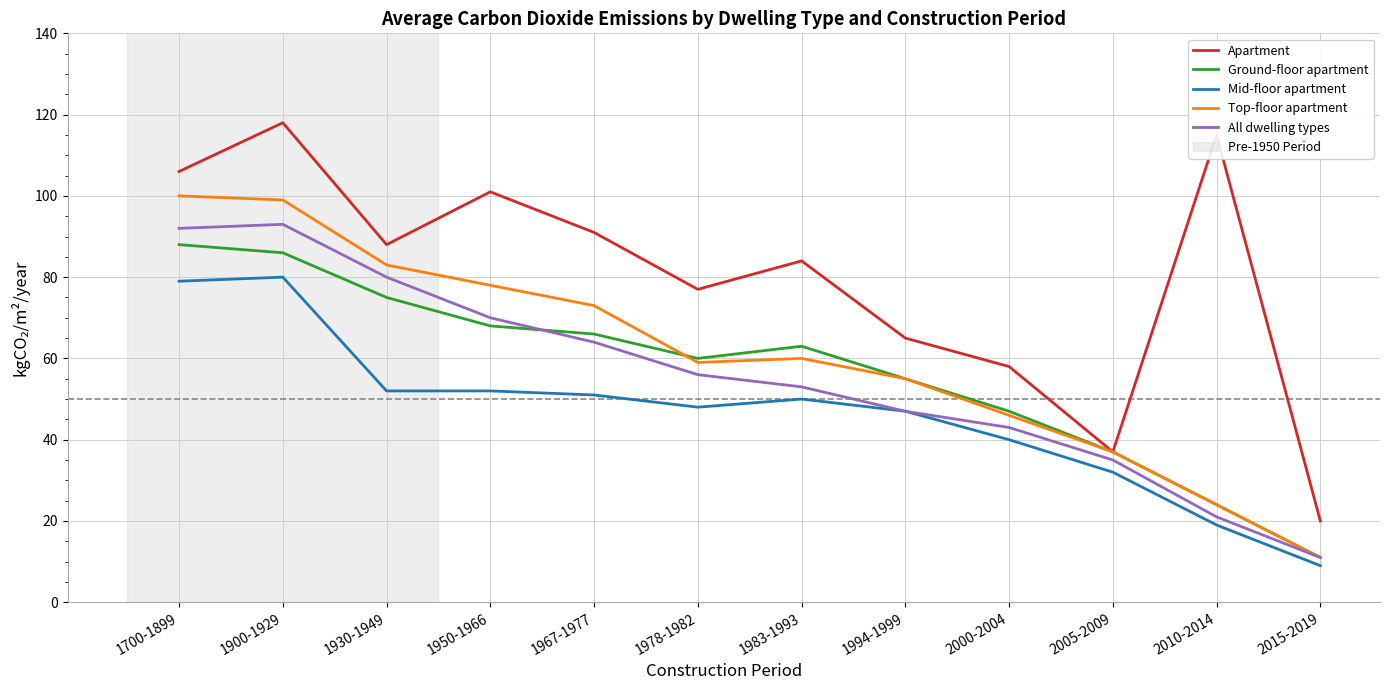

Count the number of data series in this chart.

5